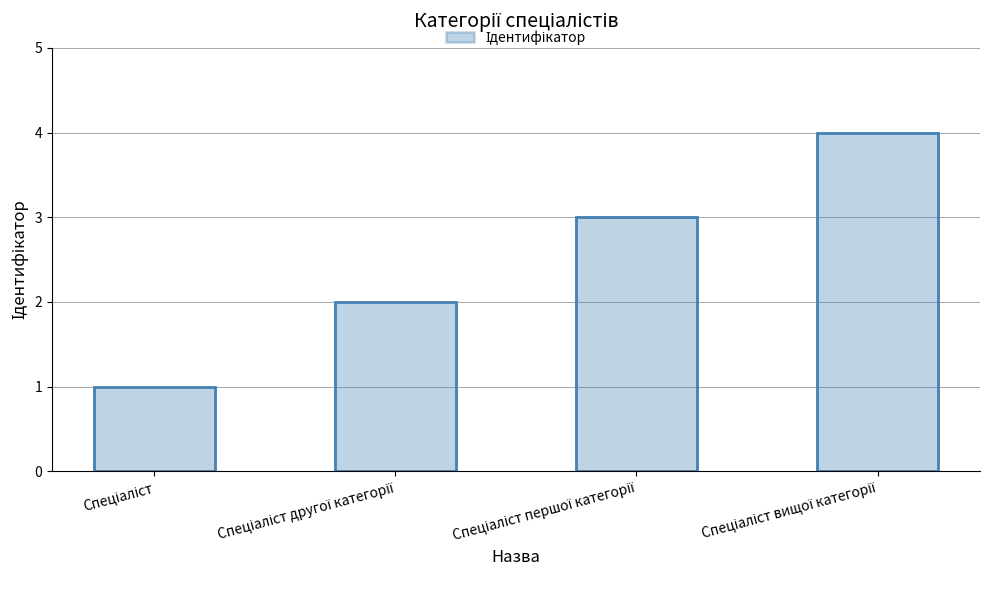

How many bars are there in total?

4